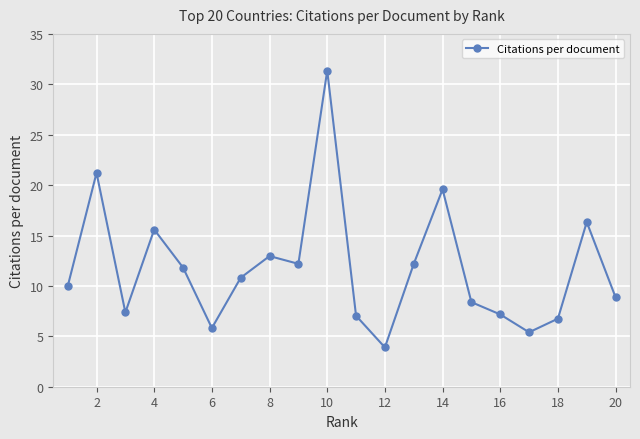

What is the value of the 15th point from the left?

8.4